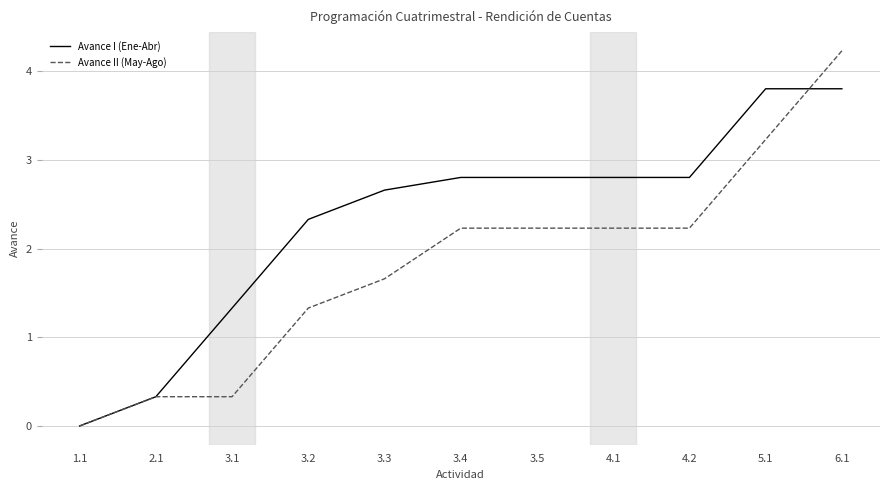

What is the spread (max minus min) of values at 3.3?

1.0